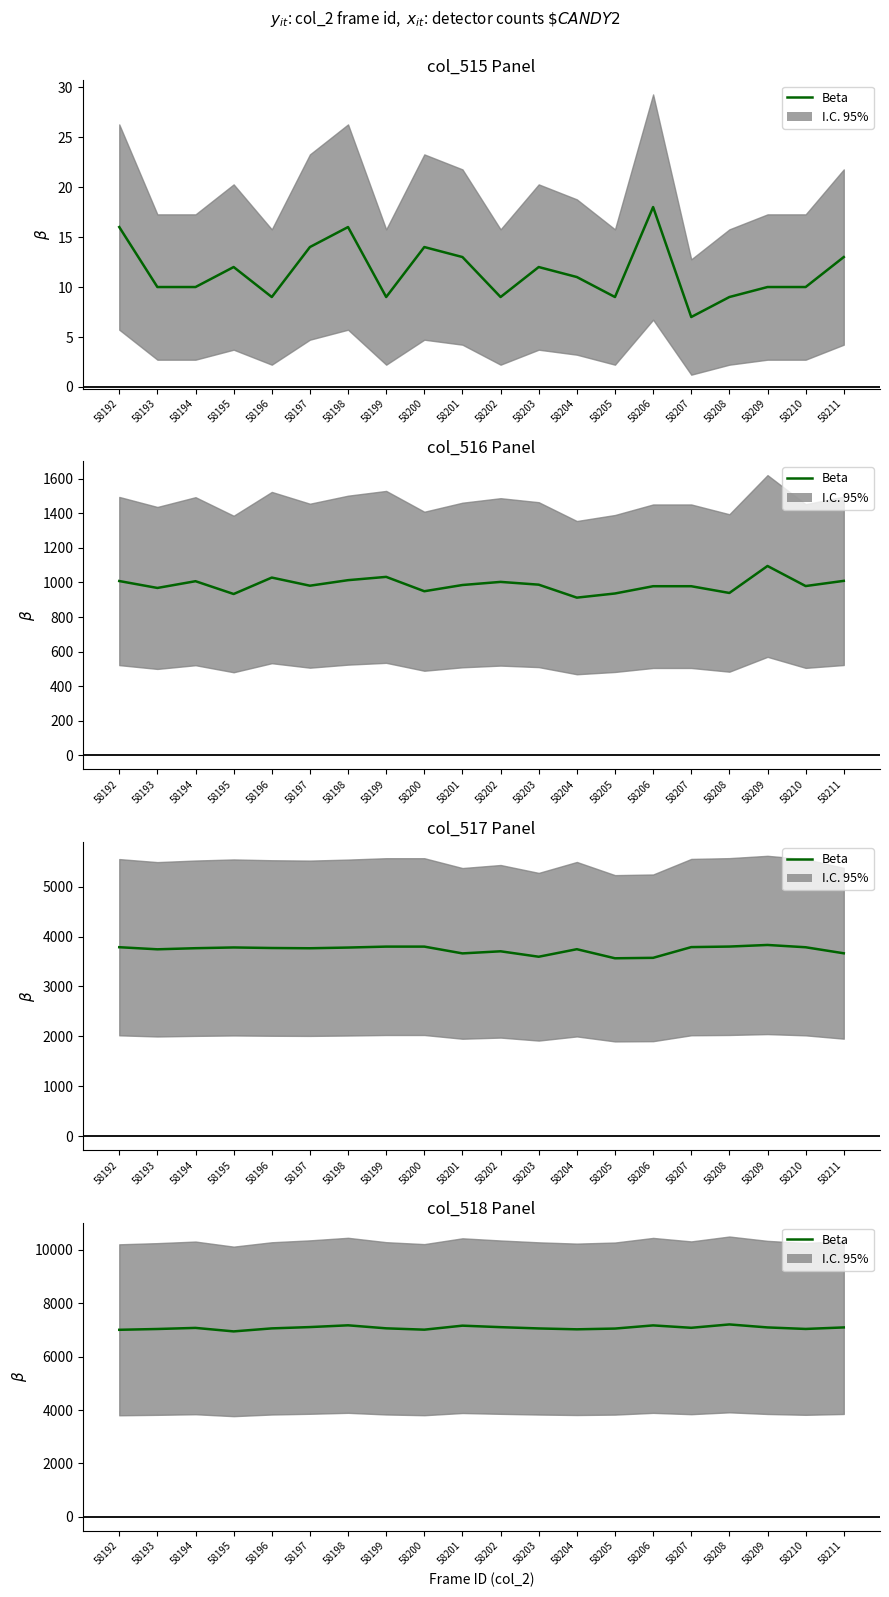

List the labels in order of value, smallest first.

58195, 58192, 58200, 58204, 58193, 58210, 58205, 58203, 58196, 58199, 58194, 58207, 58209, 58211, 58202, 58197, 58201, 58206, 58198, 58208